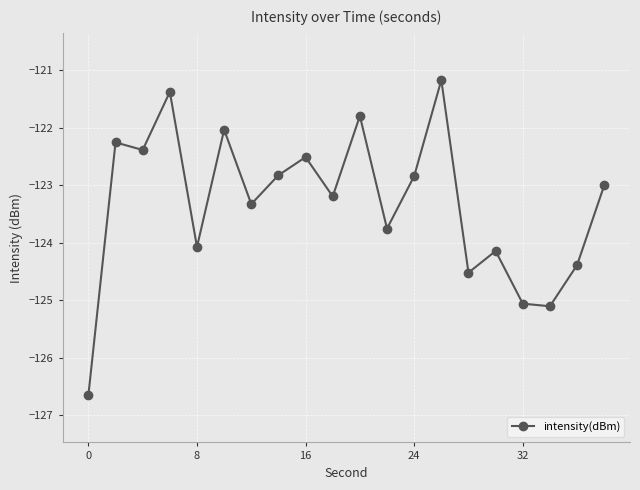

What is the difference between the maximum and minimum values?

5.5